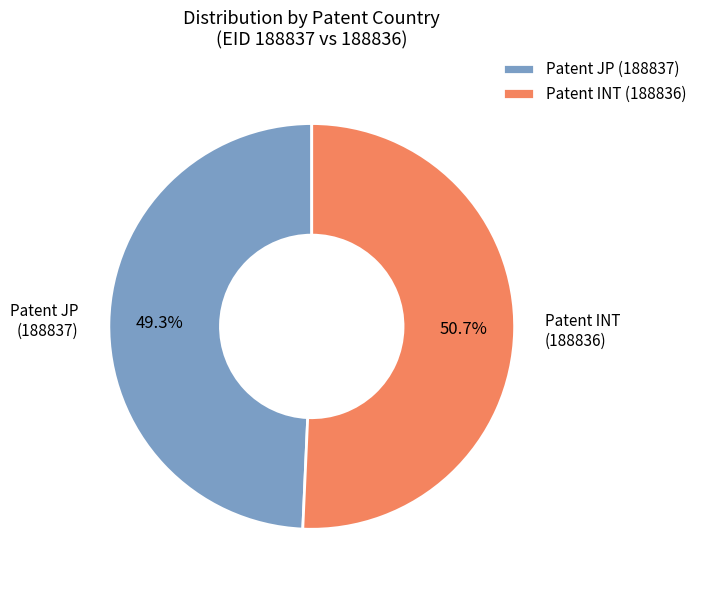

Is the sum of Patent INT (188836) and Patent JP (188837) greater than half?

Yes